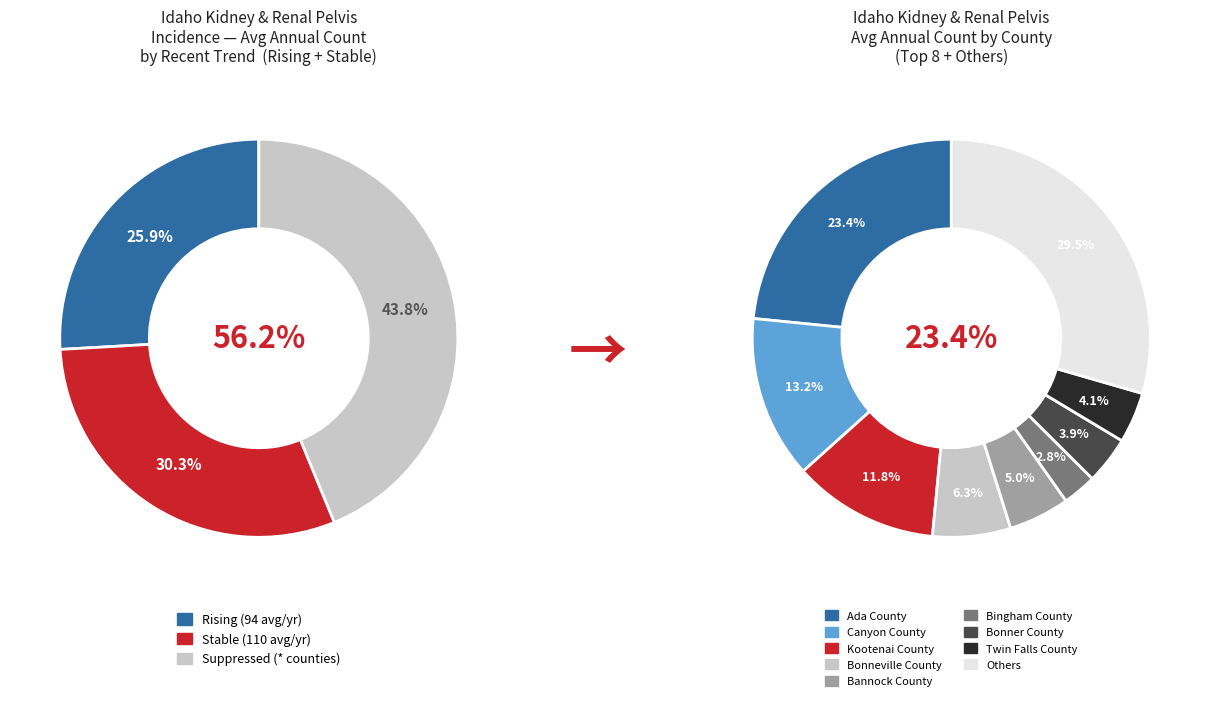

Between Idaho and Canyon County, which is larger?

Idaho